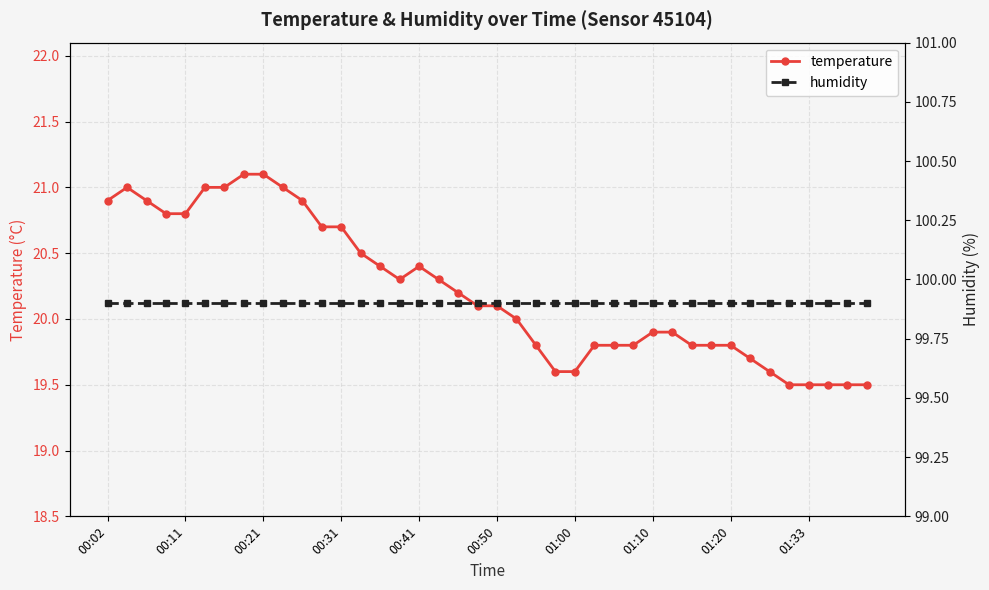

True or false: temperature and humidity intersect in this chart.

False